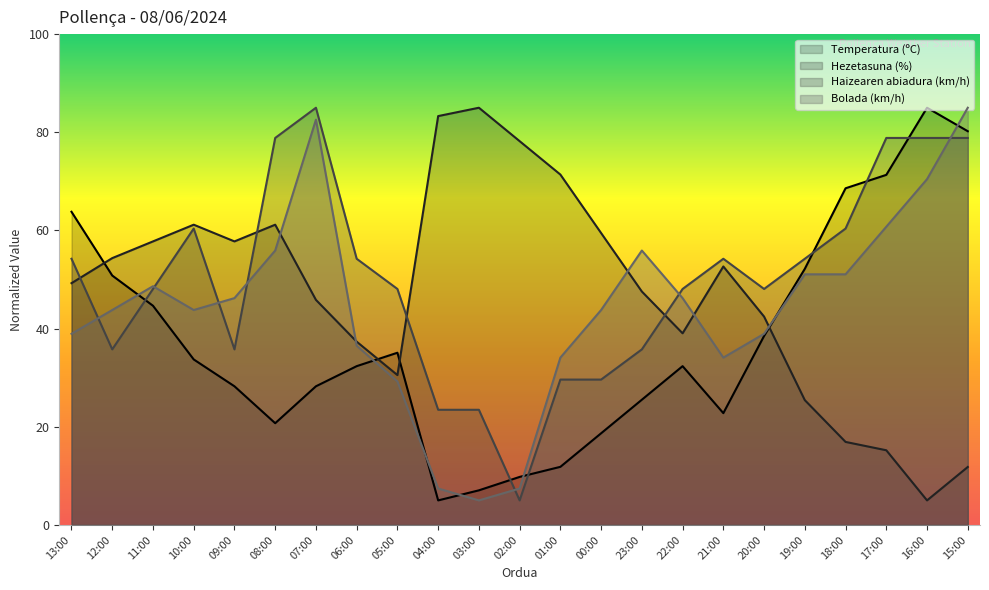

The value of Haizearen abiadura (km/h) at 20:00 is 48.1. True or false?

True